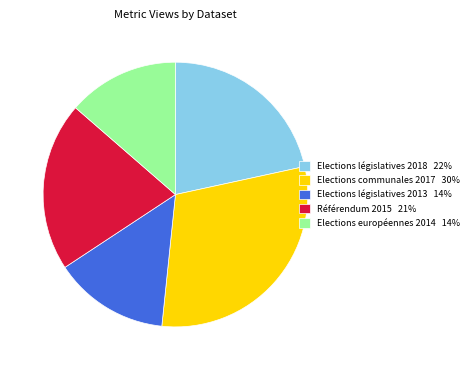

Between Elections législatives 2018 and Elections communales 2017, which is larger?

Elections communales 2017